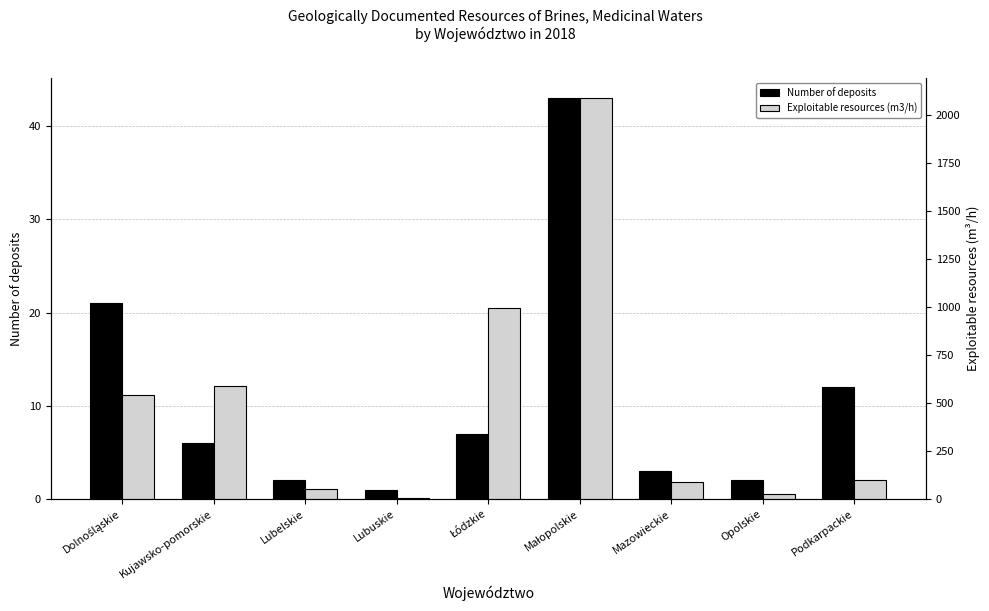

Is the value of Exploitable resources (m3/h) at Podkarpackie greater than the value of Number of deposits at Dolnośląskie?

Yes